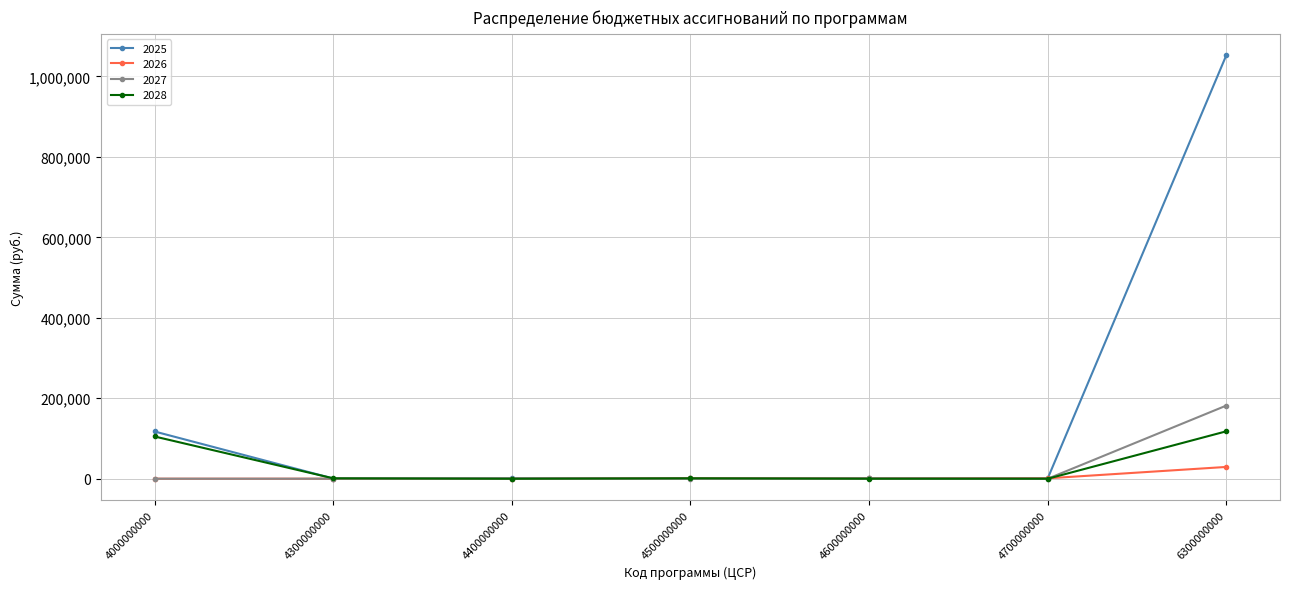

Does the chart have visible grid lines?

Yes